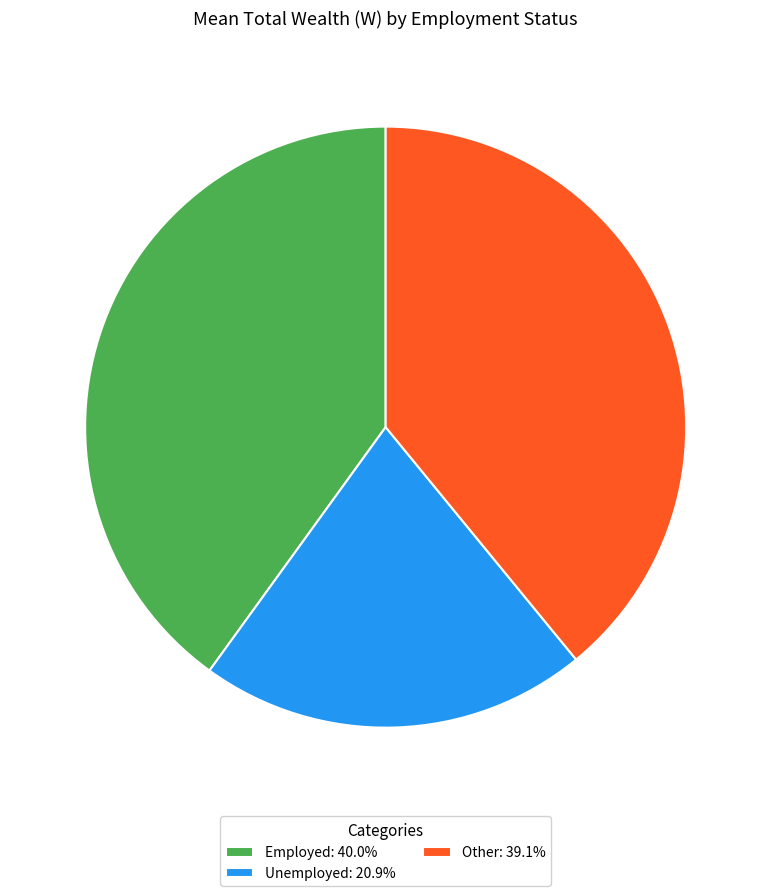

Is there any slice that represents more than half of the pie?

No